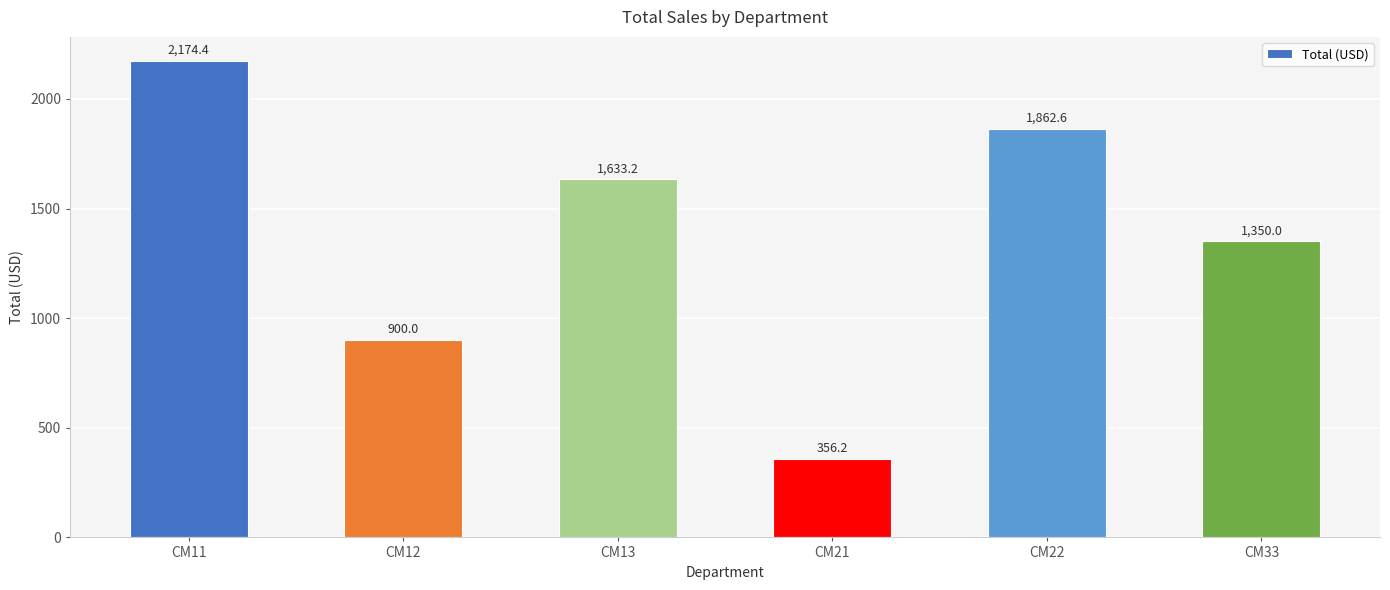

The chart shows a value of 2362.9 at CM33. True or false?

False